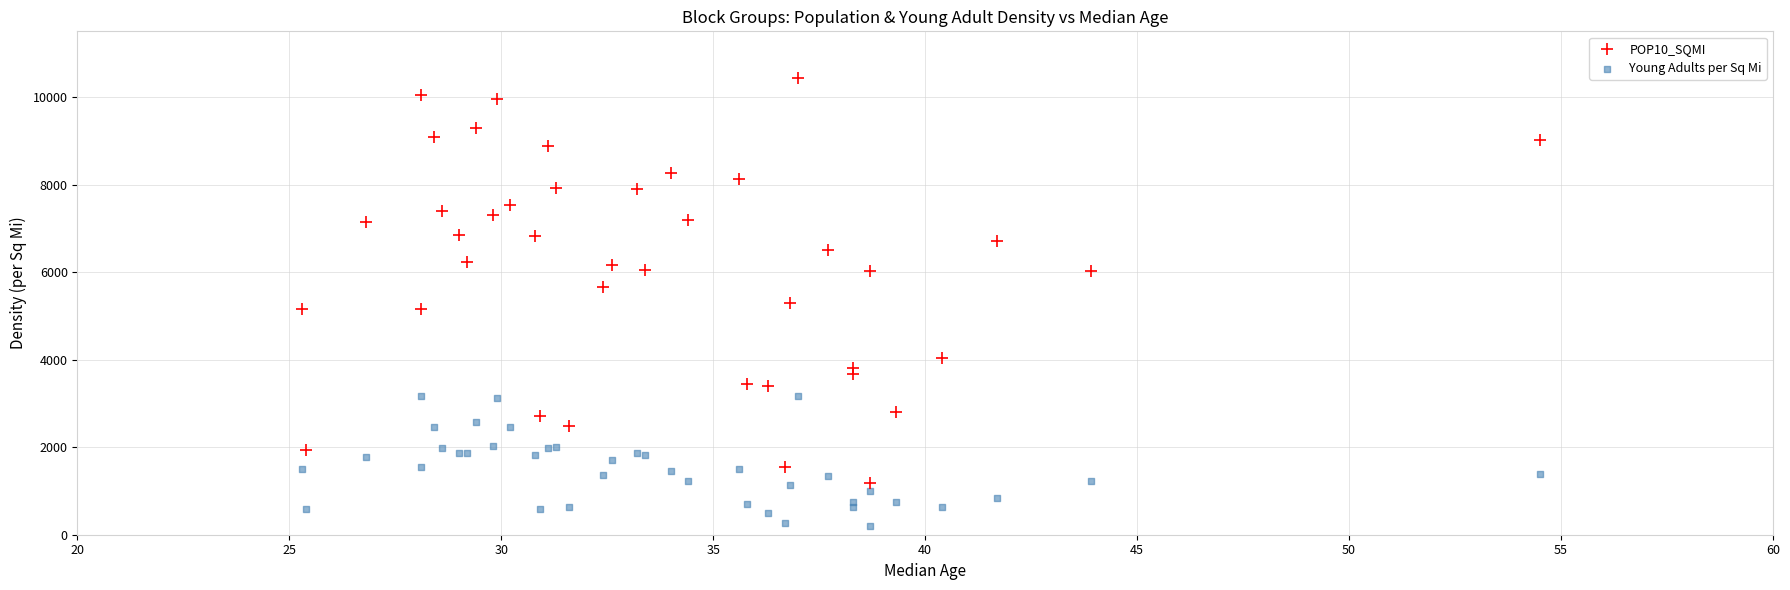

Which series reaches the maximum Y coordinate?

POP10_SQMI